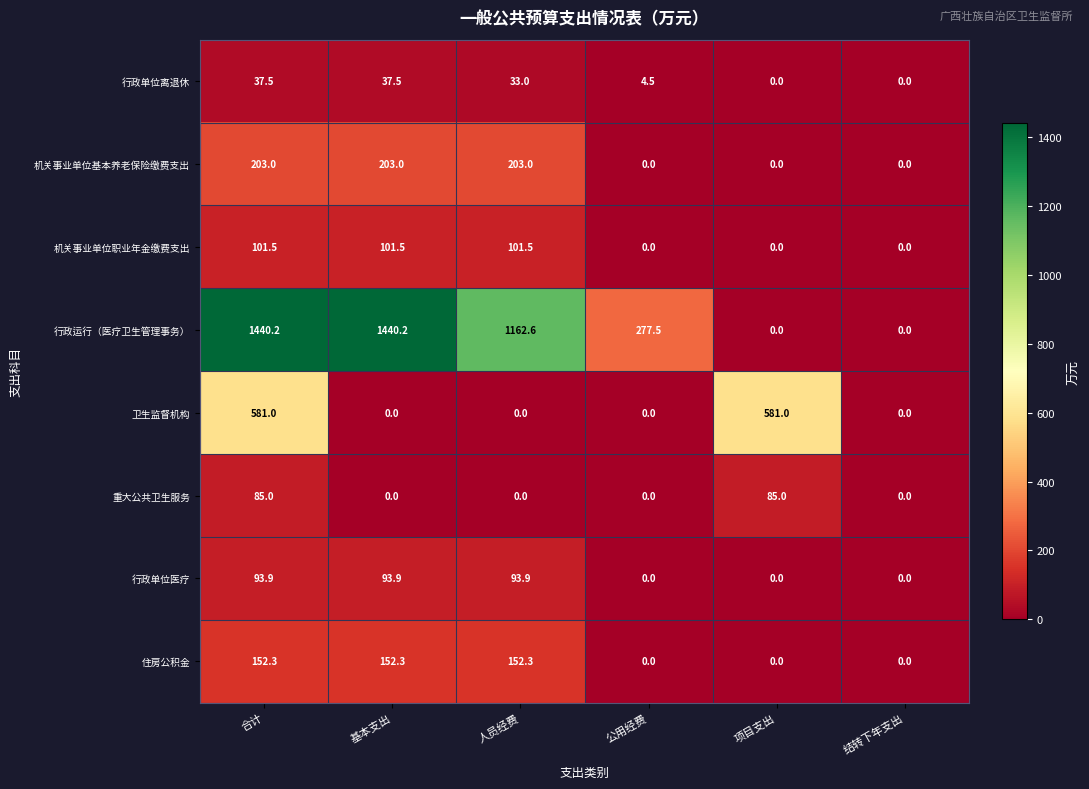

True or false: 卫生监督机构 has a value of 0.0 at 人员经费.

True